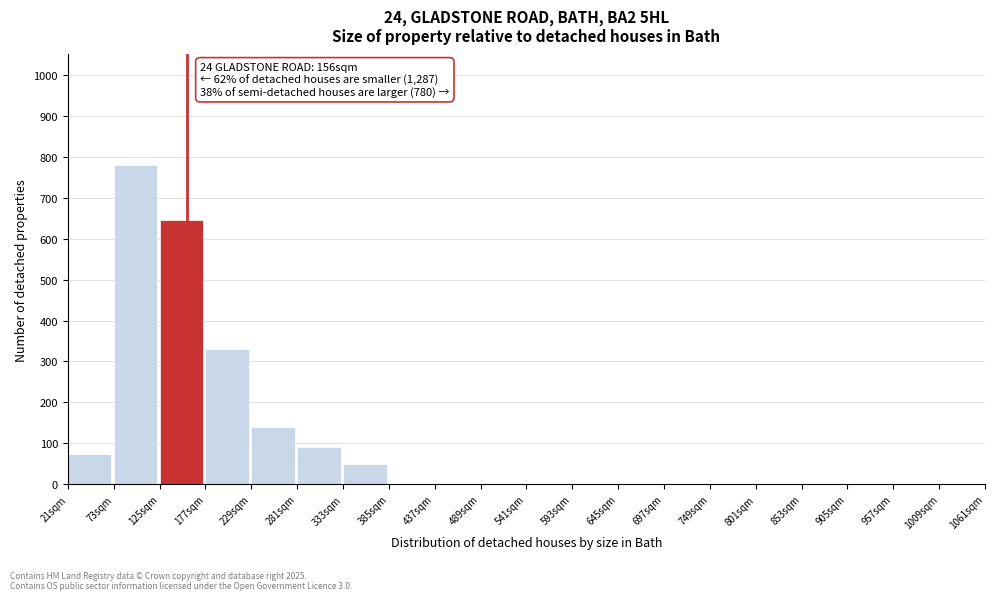

Reading left to right, transcribe all the data shown in this chart.

21sqm=75	73sqm=780	125sqm=645	177sqm=330	229sqm=140	281sqm=90	333sqm=50	385sqm=0	437sqm=0	489sqm=0	541sqm=0	593sqm=0	645sqm=0	697sqm=0	749sqm=0	801sqm=0	853sqm=0	905sqm=0	957sqm=0	1009sqm=0